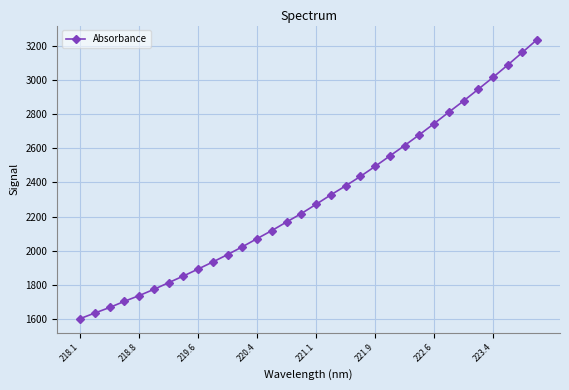

Does the chart display data point markers on the line(s)?

Yes